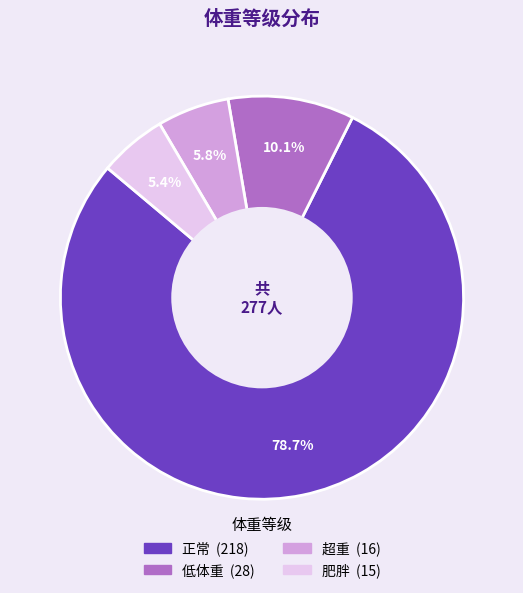

How much of the chart is everything except 低体重?

89.9%